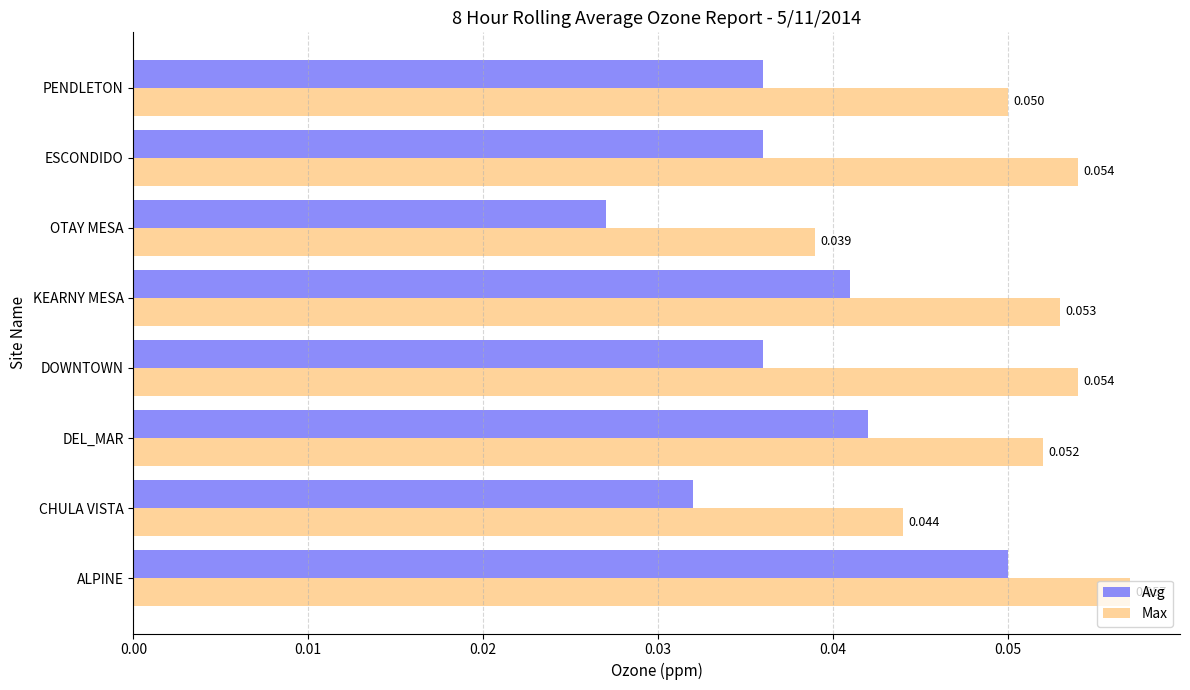

Rank the series by their average value, from highest to lowest.

Max, Avg